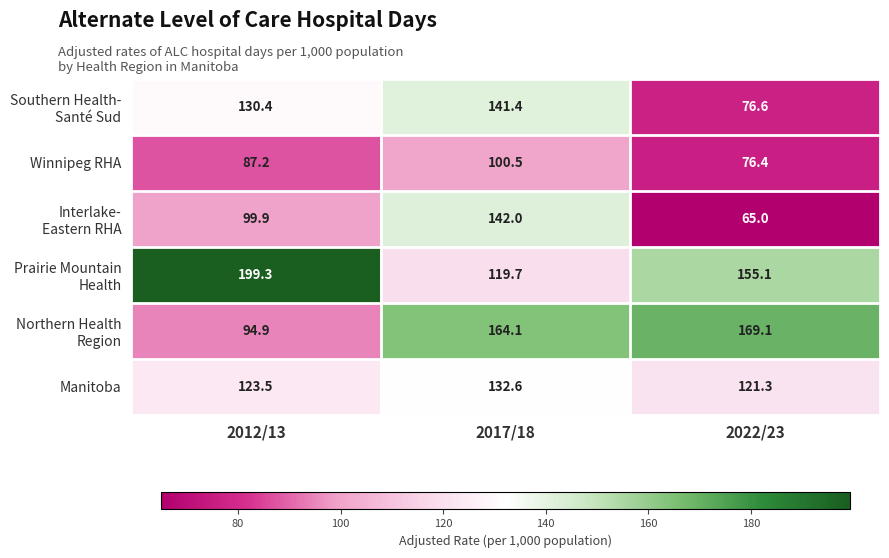

At which category is the sum across all series the highest?

2017/18